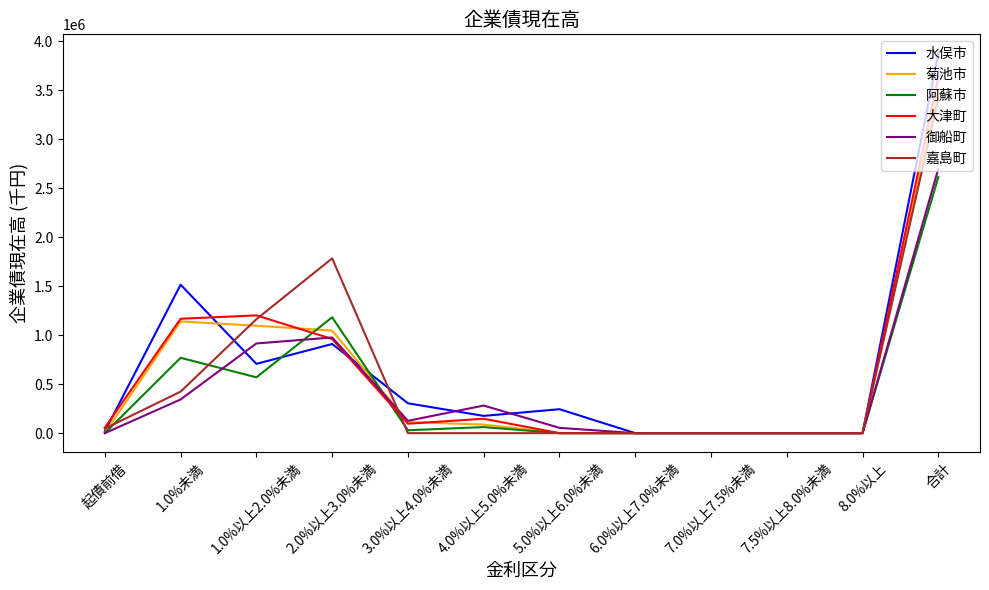

What is the difference between the maximum and minimum values in the 嘉島町 series?

3419049